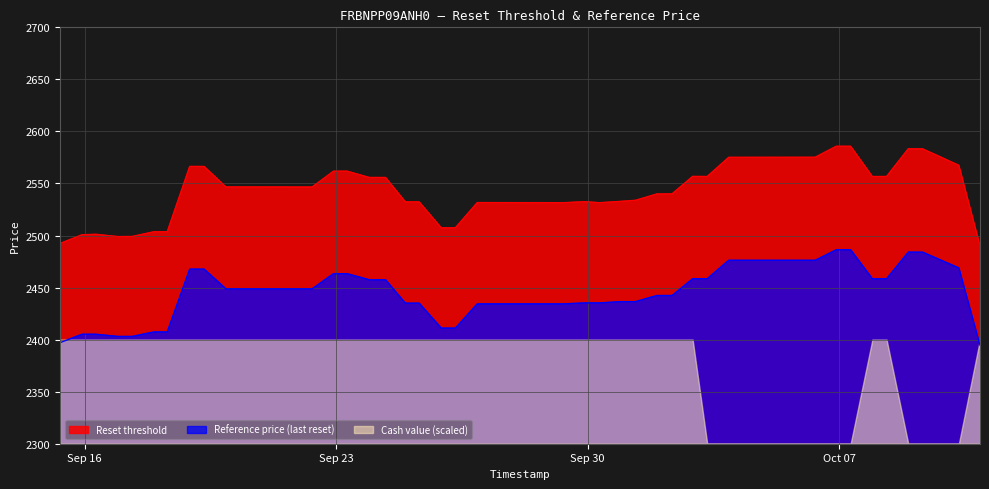

True or false: Reset threshold and Reference price (last reset) intersect in this chart.

False